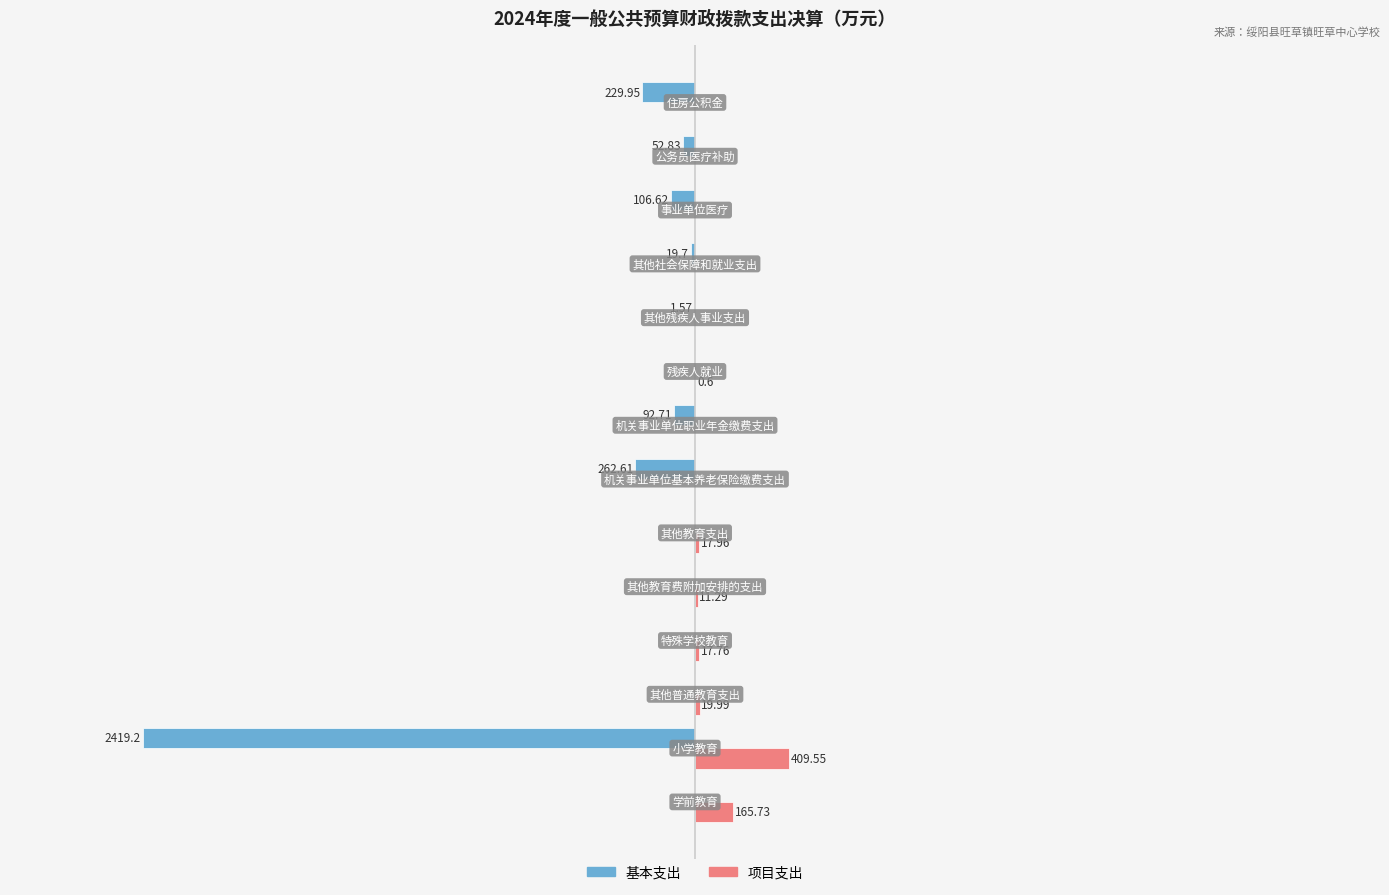

What are all the series names shown in the legend?

基本支出, 项目支出